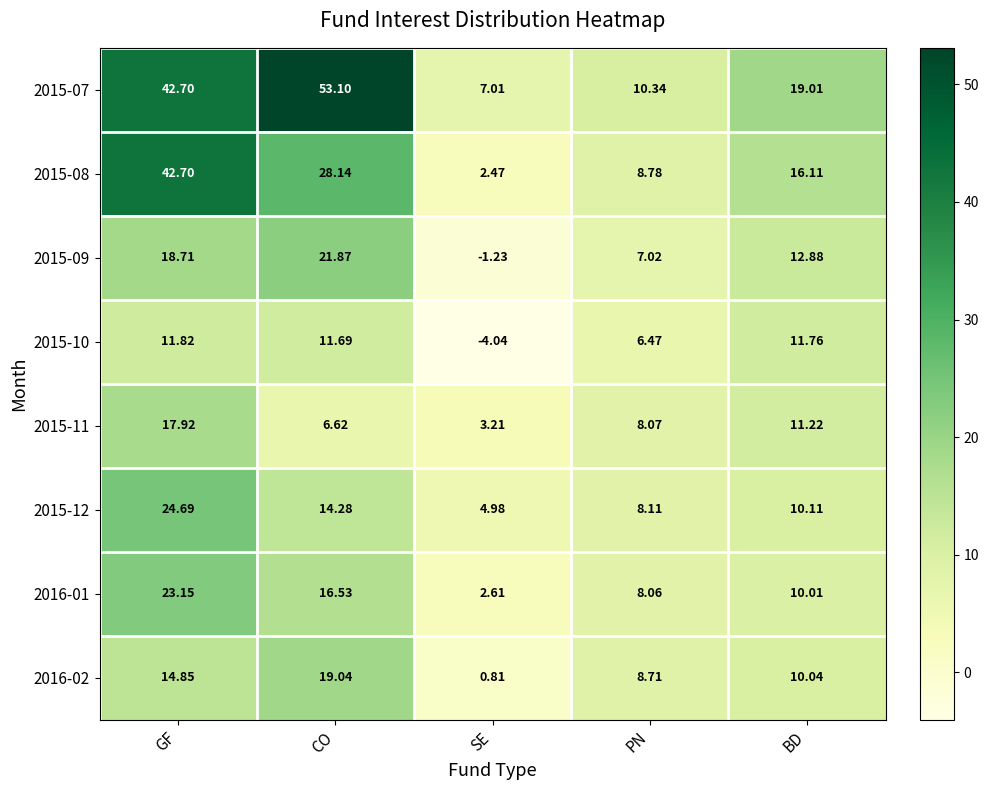

At how many categories does at least one series exceed 14?

3